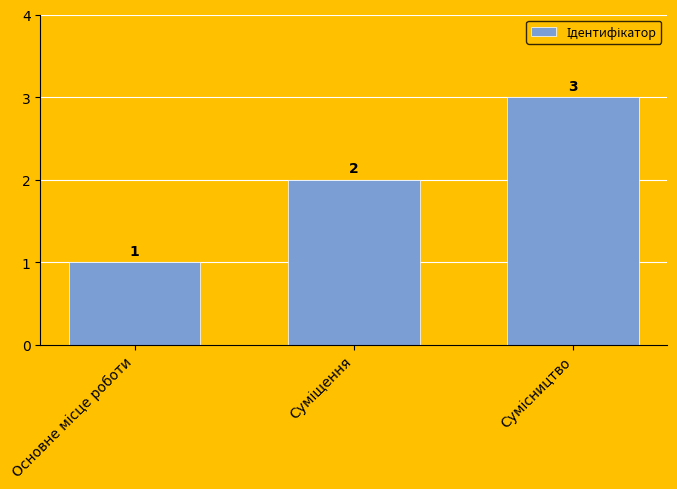

What is the sum of all values?

6